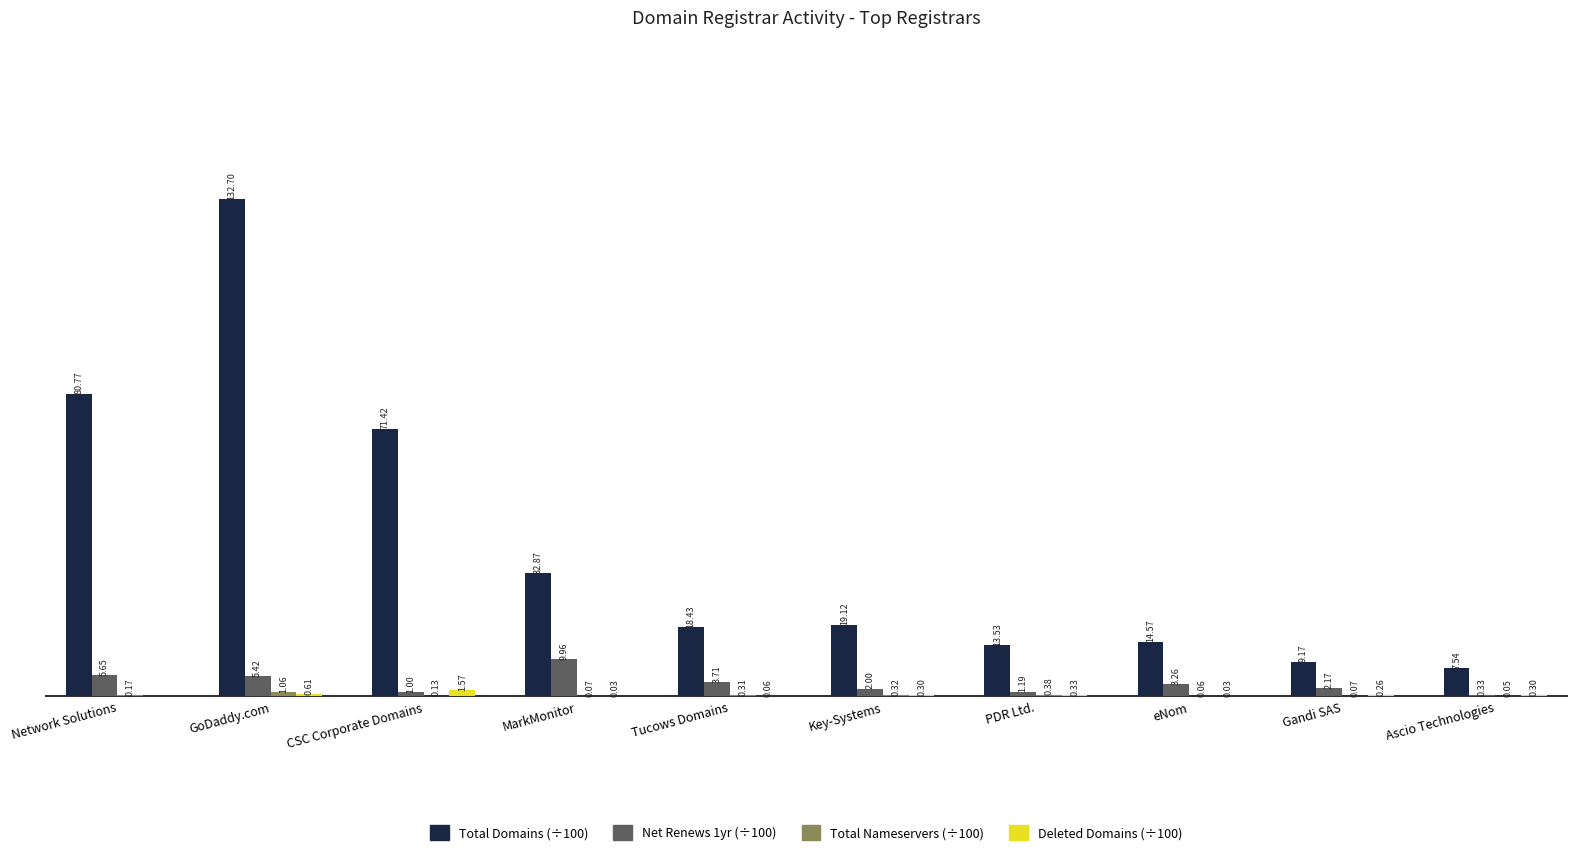

At which category is the sum across all series the highest?

GoDaddy.com